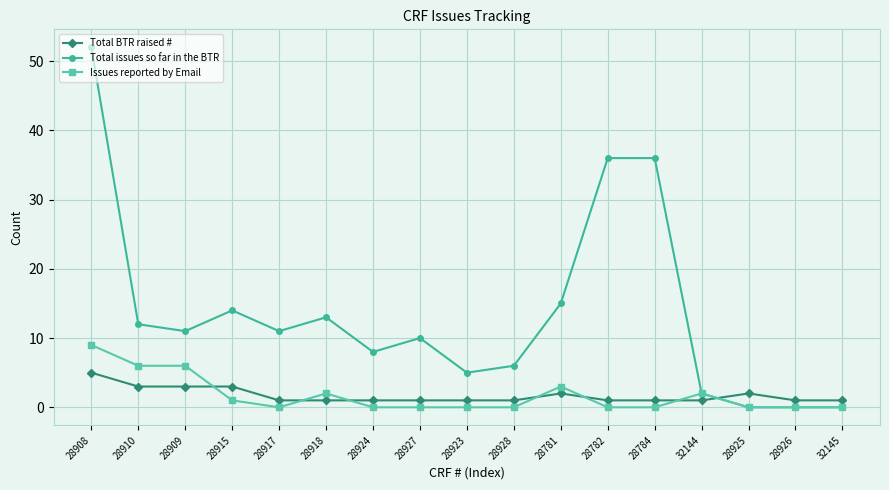

Which series has the largest range (max minus min)?

Total issues so far in the BTR